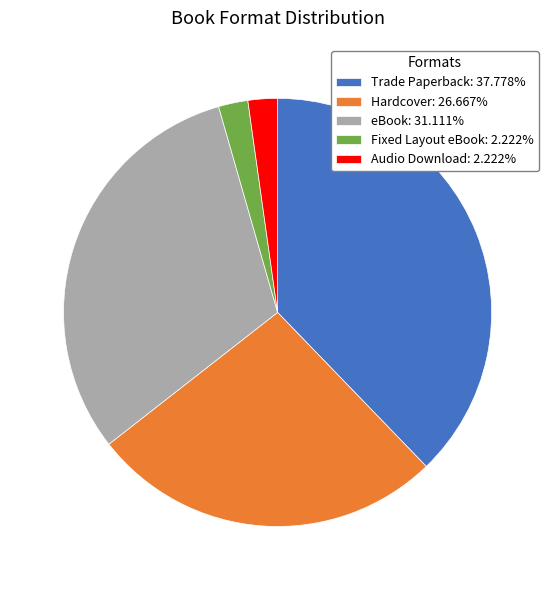

Does Hardcover account for over 50% of the chart?

No